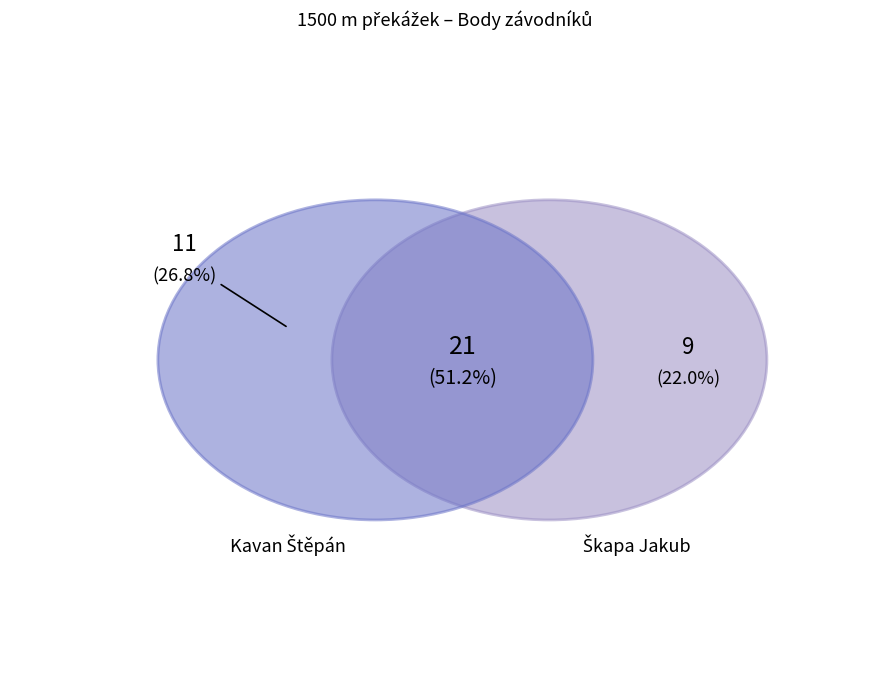

Does any single category account for the majority?

No